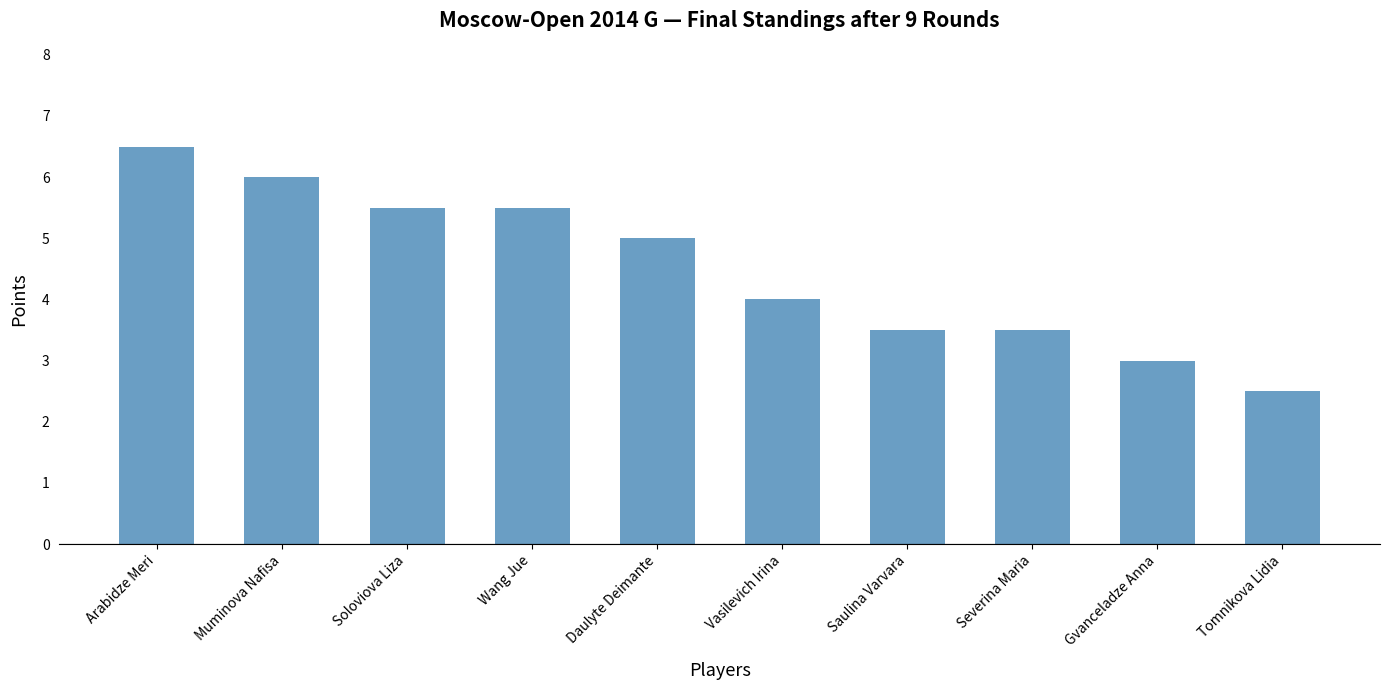

Are the bars grouped side by side (vs. stacked)?

No